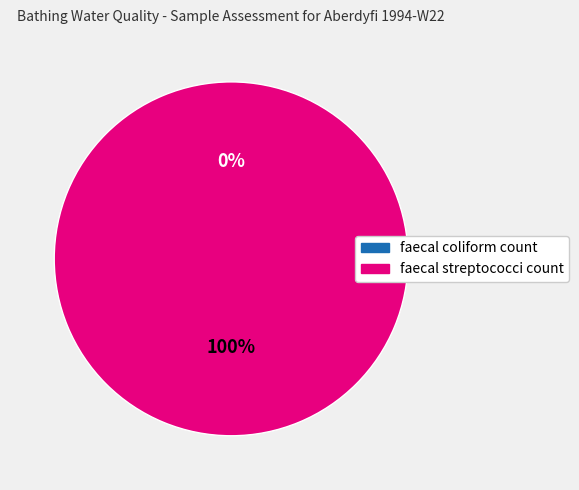

What is the largest slice in the pie chart?

faecal streptococci count